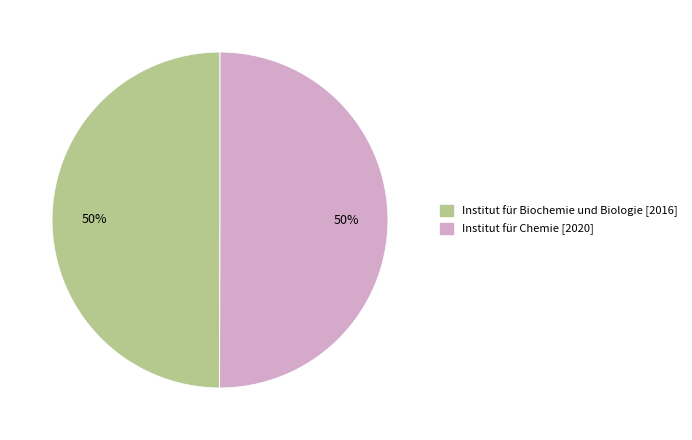

To the nearest percent, what percentage of the pie is Institut für Biochemie und Biologie [2016]?

50%